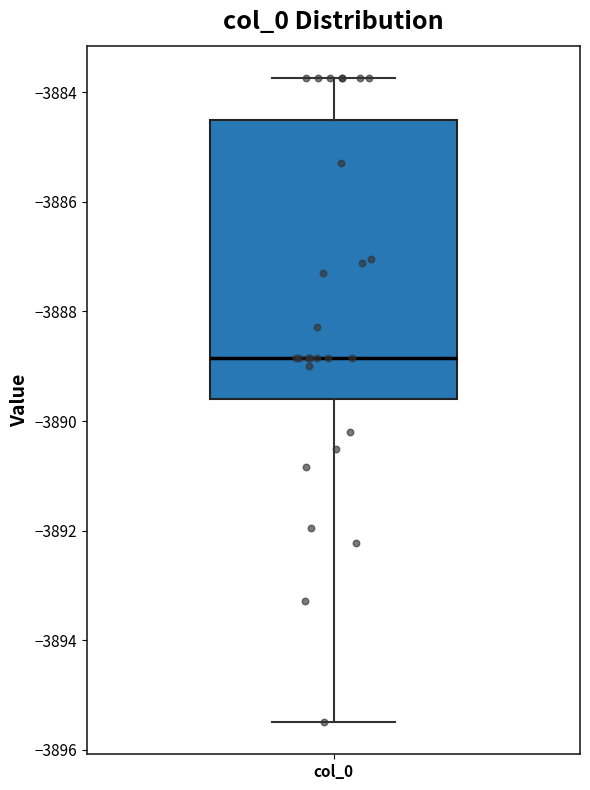

Read this box plot against the y-axis: the position of the median line, the range covered by the box, and the ends of both whiskers. The values are not printed on the chart, so give them approximately, as read against the axis.

median -3888.8, box -3889.6 to -3884.6, whiskers -3895.4 to -3883.8